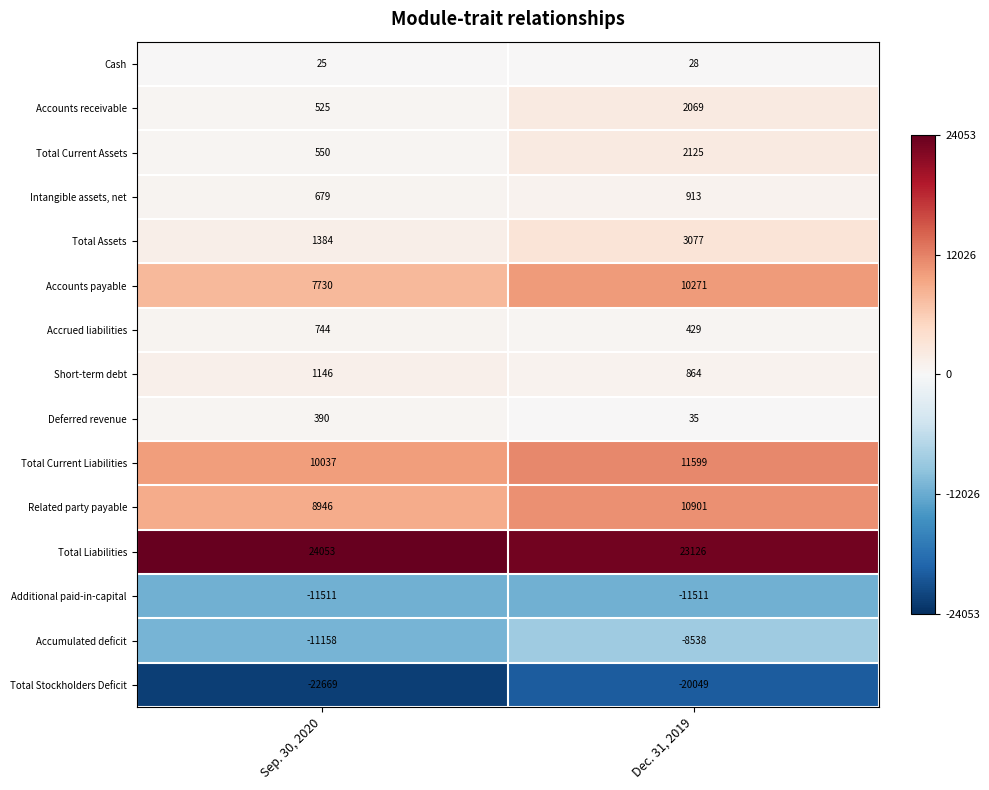

Where is Total Stockholders Deficit nearest to the value -21359?

Sep. 30, 2020